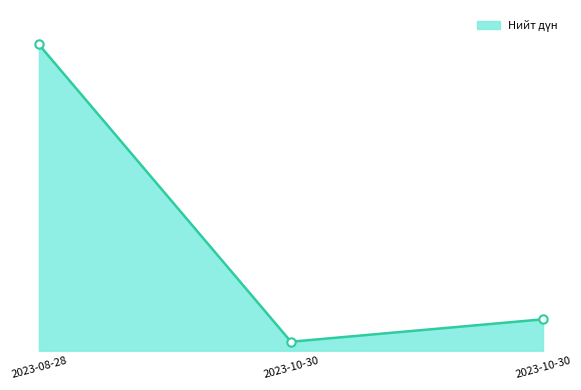

Is this an area chart (filled region under the line)?

Yes